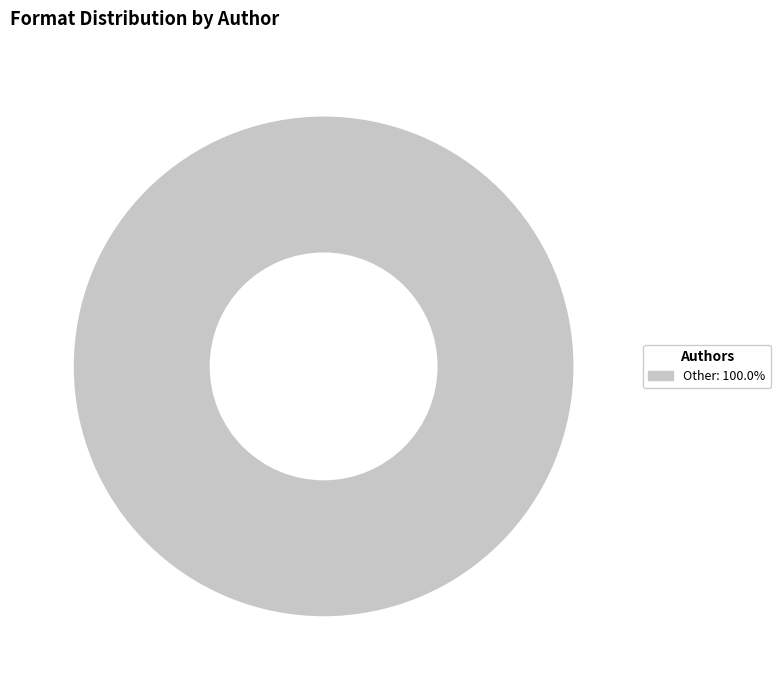

Does any single category account for the majority?

Yes